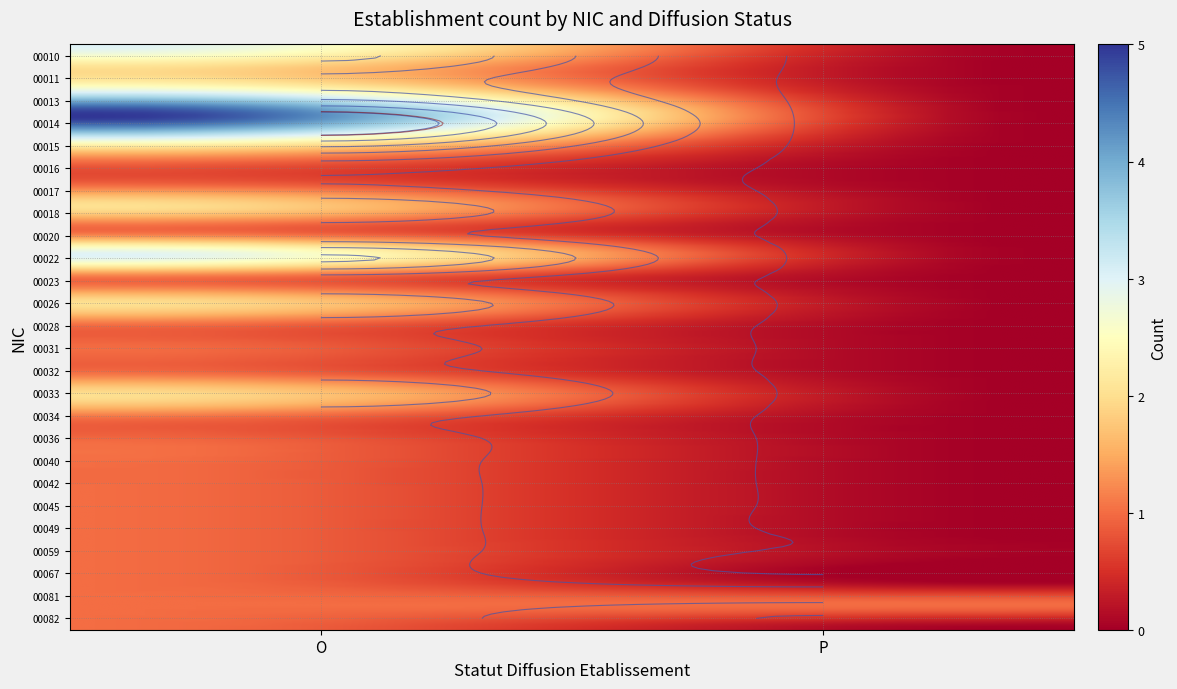

At which label is 00020 closest to 0?

P